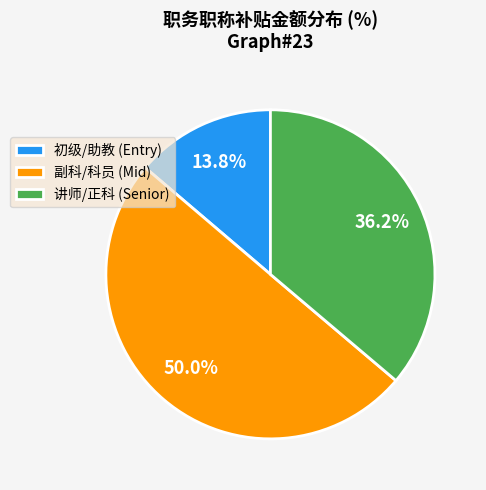

What is the majority slice?

副科/科员 (Mid)